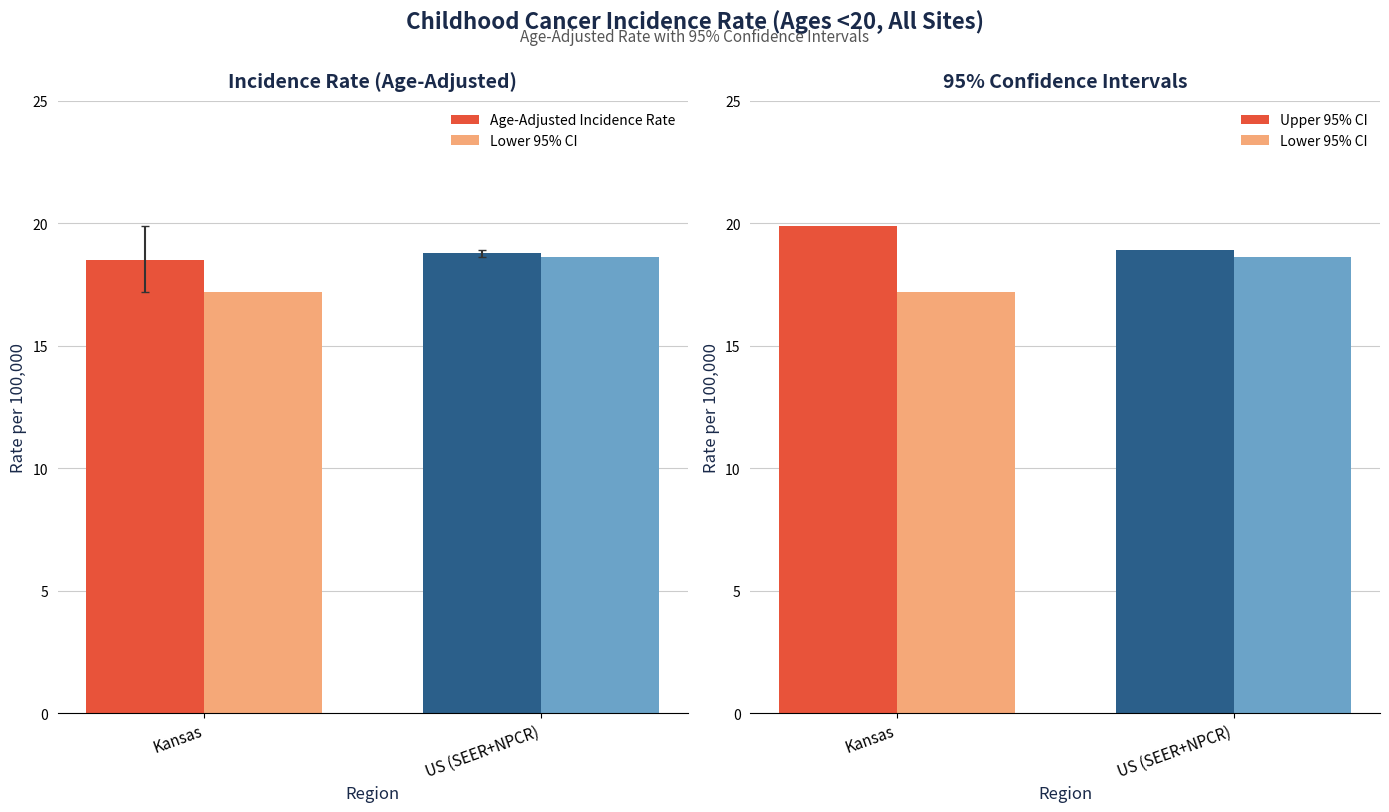

What is the value of the Upper 95% CI bar at the 1st from the left?

19.9